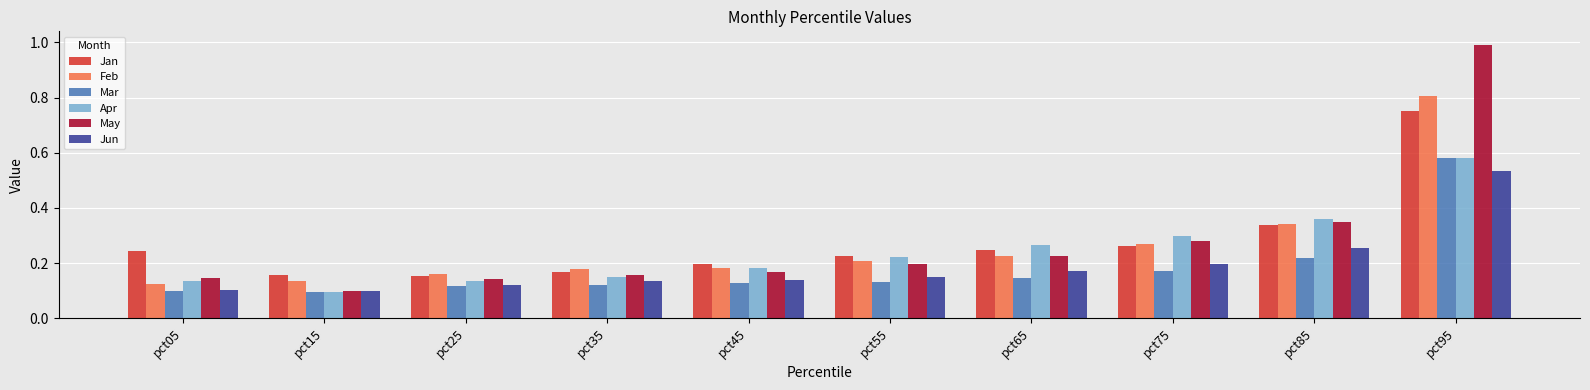

Which series has the widest spread of values?

May